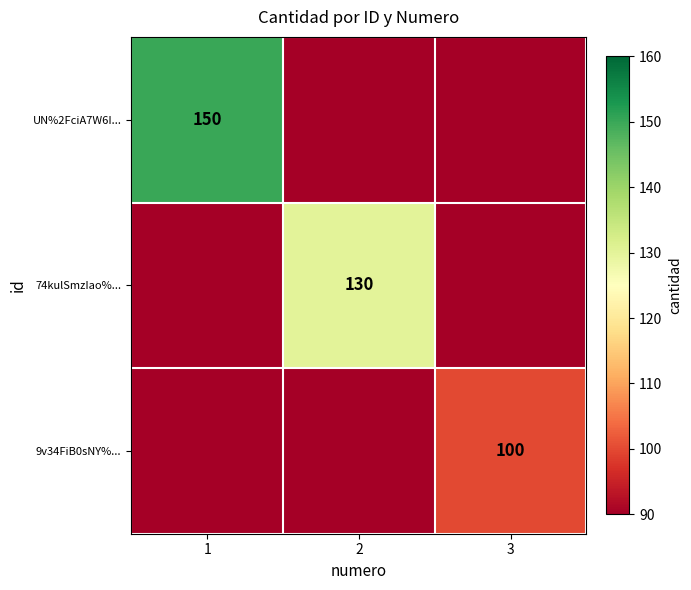

Is the value of UN%2FciA7W6I... at 1 greater than the value of 74kulSmzIao%... at 2?

Yes